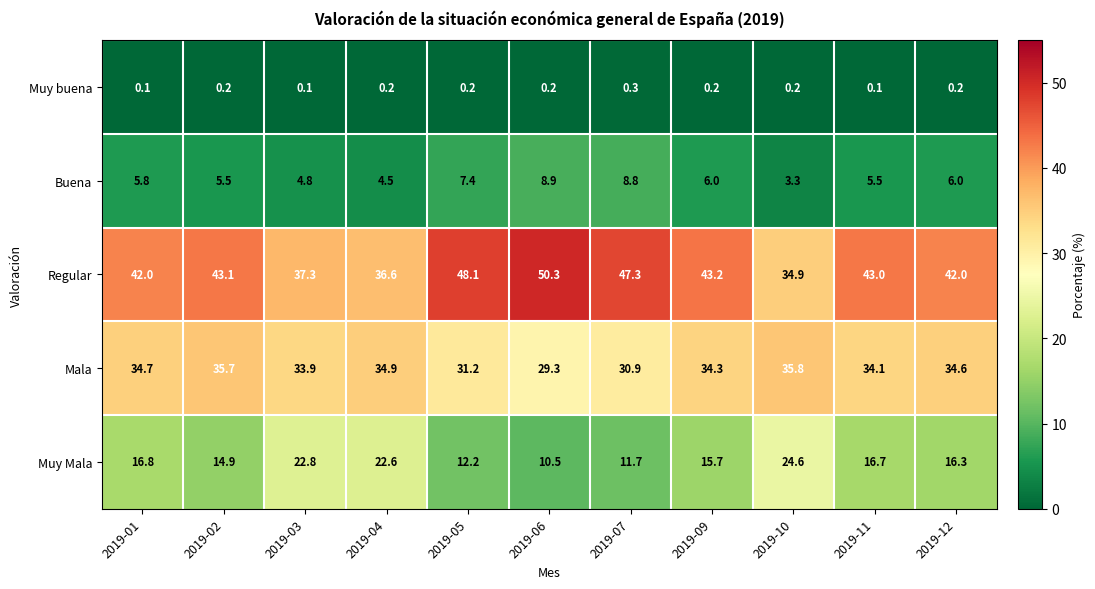

At how many categories does at least one series exceed 16?

11